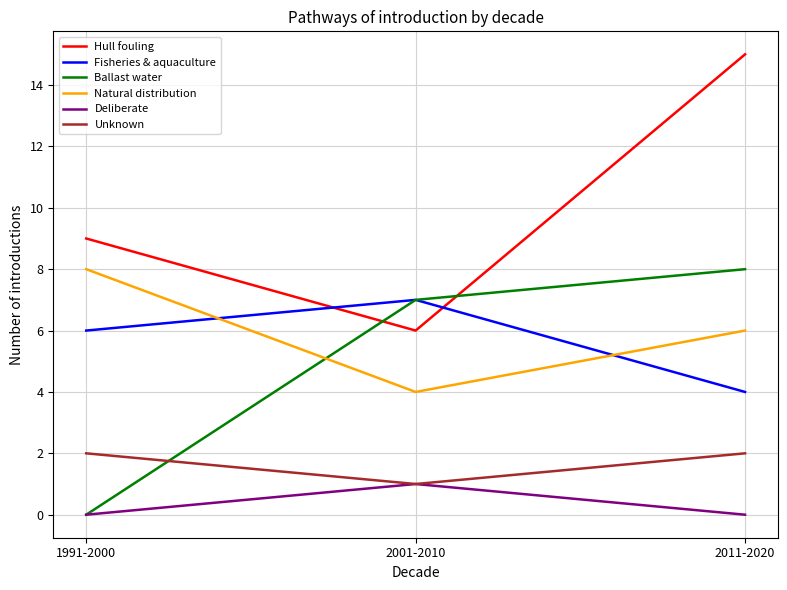

What is the spread (max minus min) of values at 2011-2020?

15